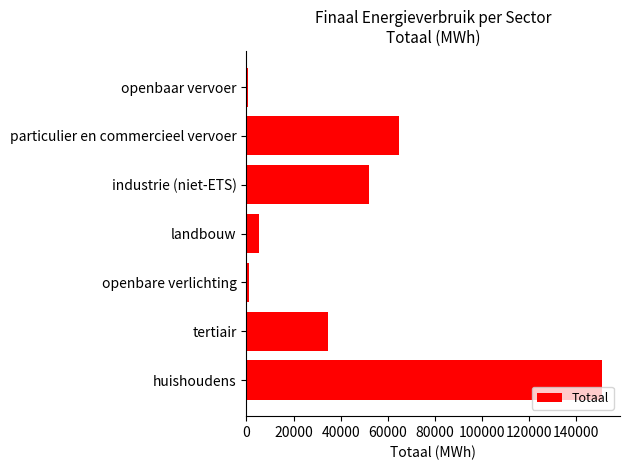

What is the change in value from huishoudens to particulier en commercieel vervoer?

-86533.1